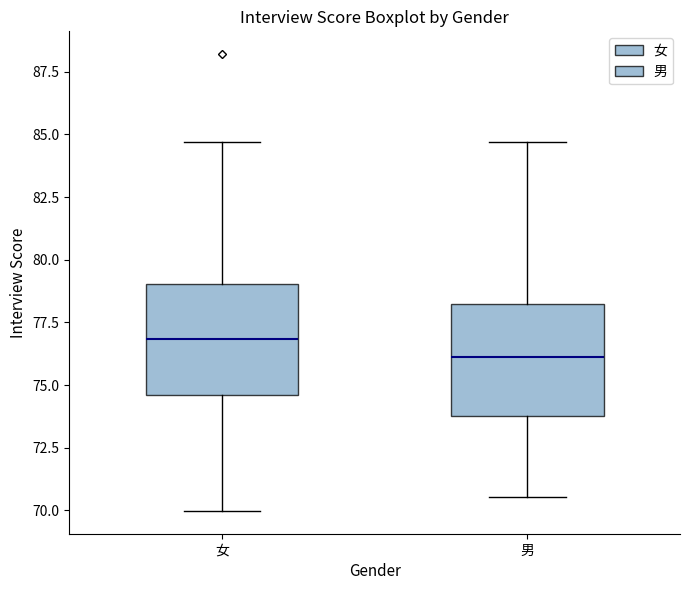

Reading left to right, transcribe this box plot: for each box, give where its median line is, the range the box spans, and where its two whiskers end, as read against the y-axis. The values are not printed on the chart, so give them approximately, as read against the axis.

女: median 77.0, box 74.5 to 79.0, whiskers 70.0 to 84.5
男: median 76.0, box 74.0 to 78.0, whiskers 70.5 to 84.5